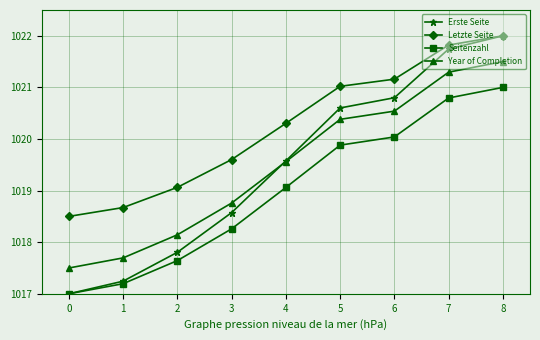

What is the difference between the Seitenzahl values at 0 and 7?

3.8